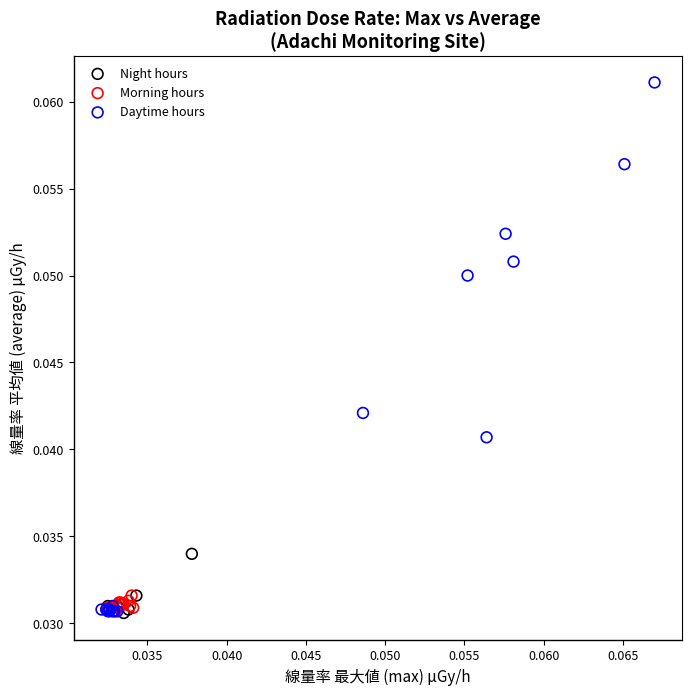

What are all the series names shown in the legend?

Night hours, Morning hours, Daytime hours